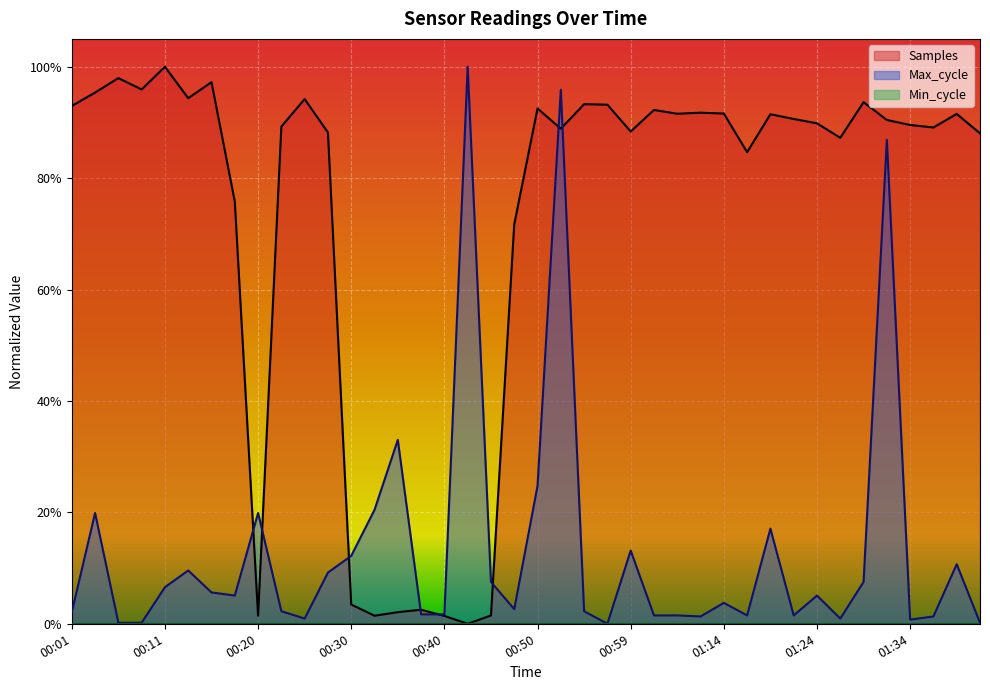

What is the difference between the second highest and second lowest values in the Max_cycle series?

1.0